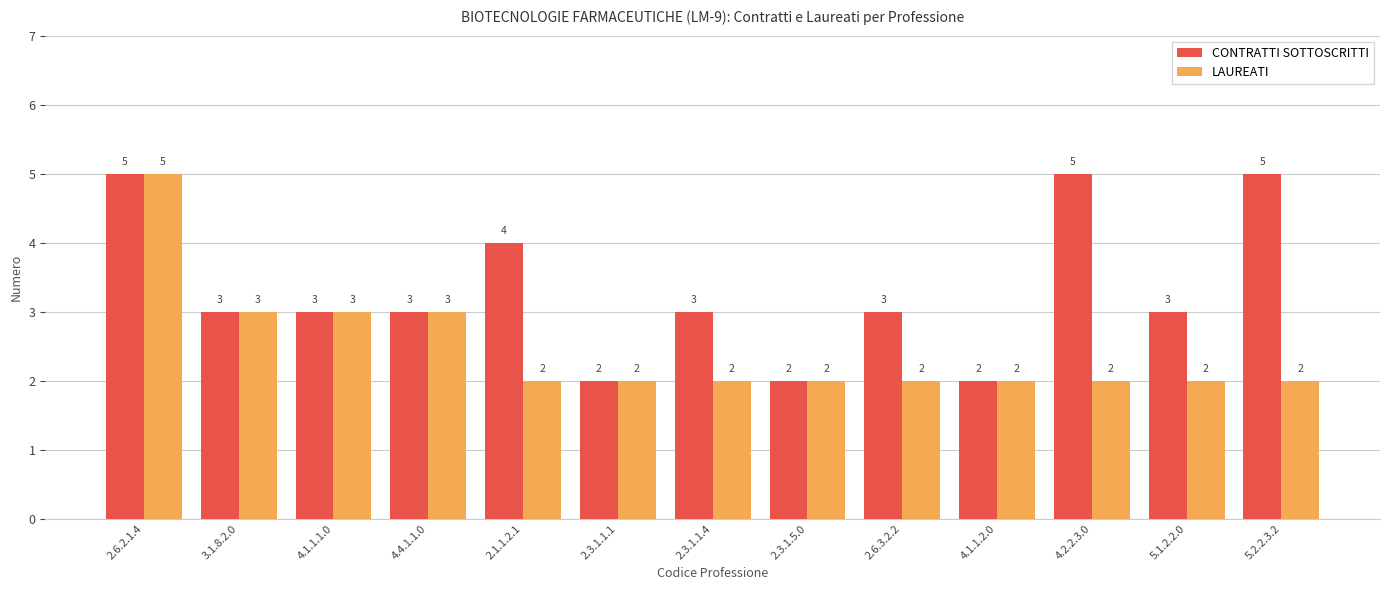

True or false: CONTRATTI SOTTOSCRITTI has a value of 3 at 5.1.2.2.0.

True